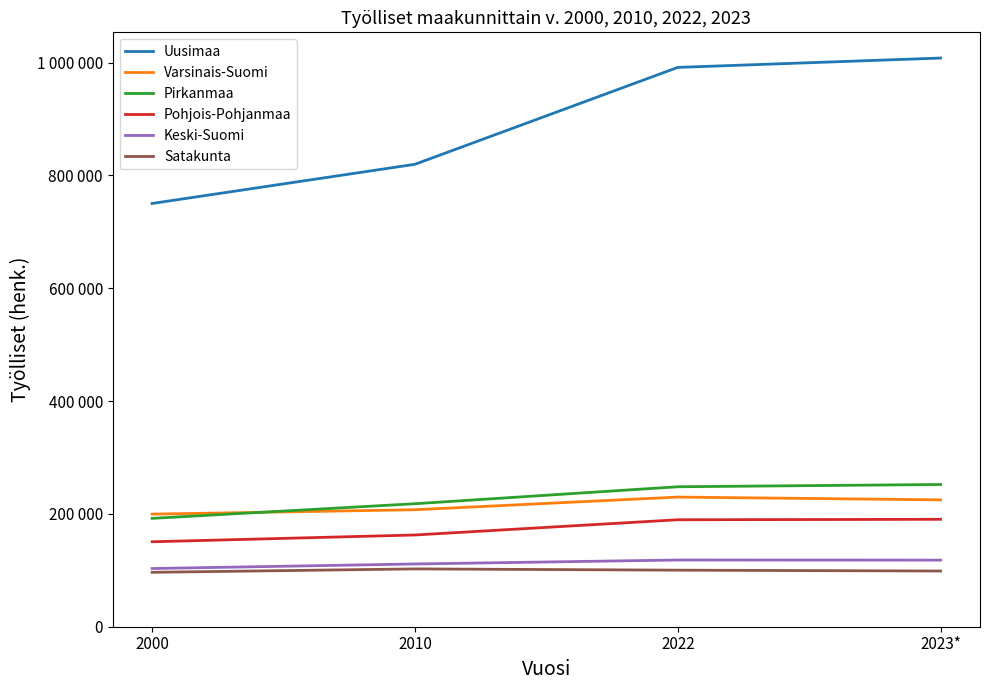

Rank the series at 2000 from highest to lowest value.

Uusimaa, Varsinais-Suomi, Pirkanmaa, Pohjois-Pohjanmaa, Keski-Suomi, Satakunta